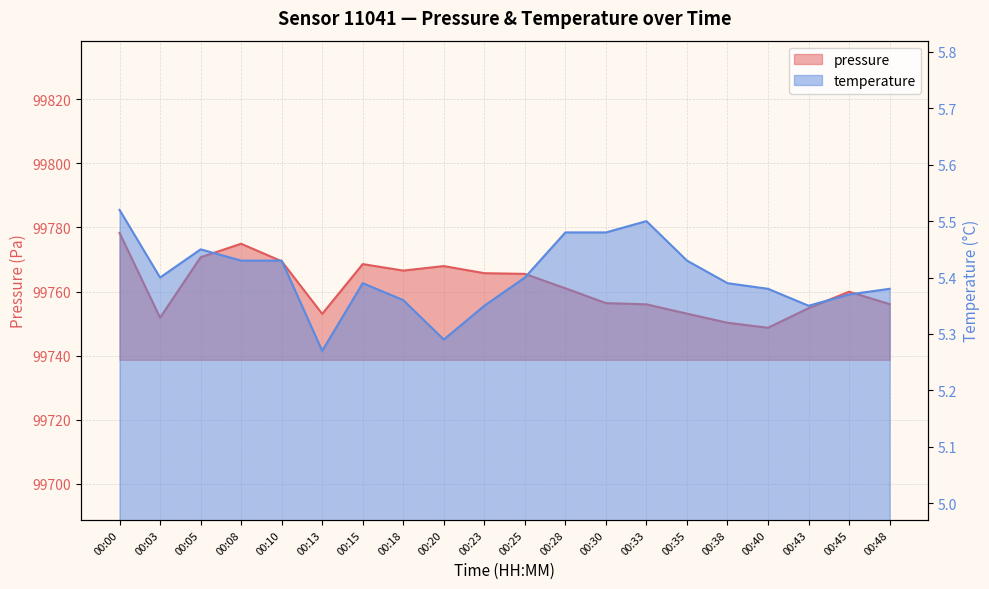

What is the average value of the pressure series?

99761.4